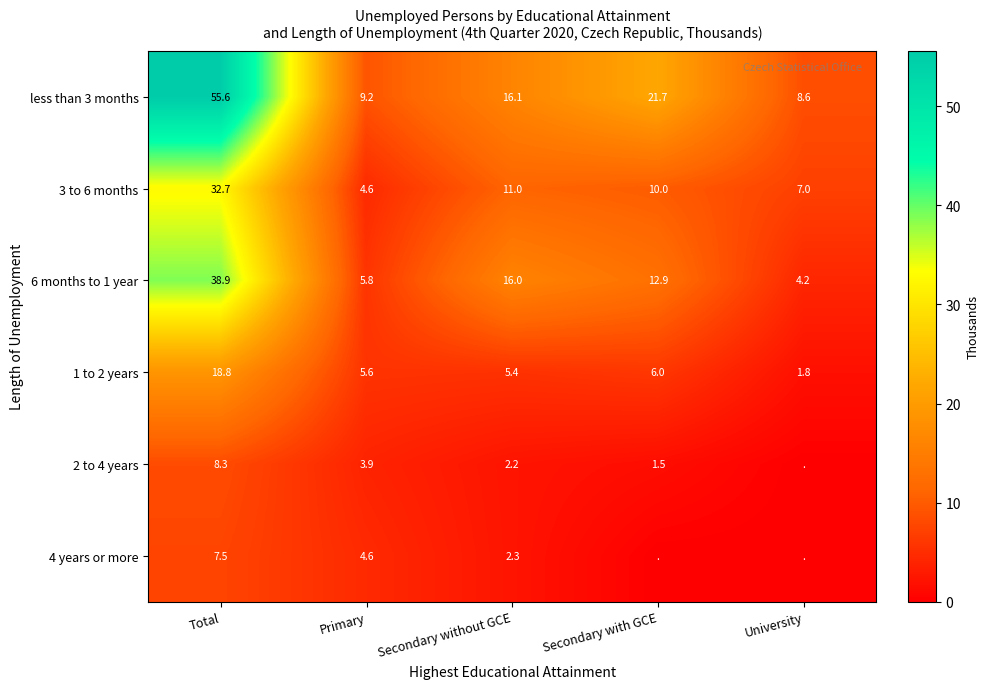

Is the value of 6 months to 1 year at University greater than the value of 2 to 4 years at Secondary with GCE?

Yes